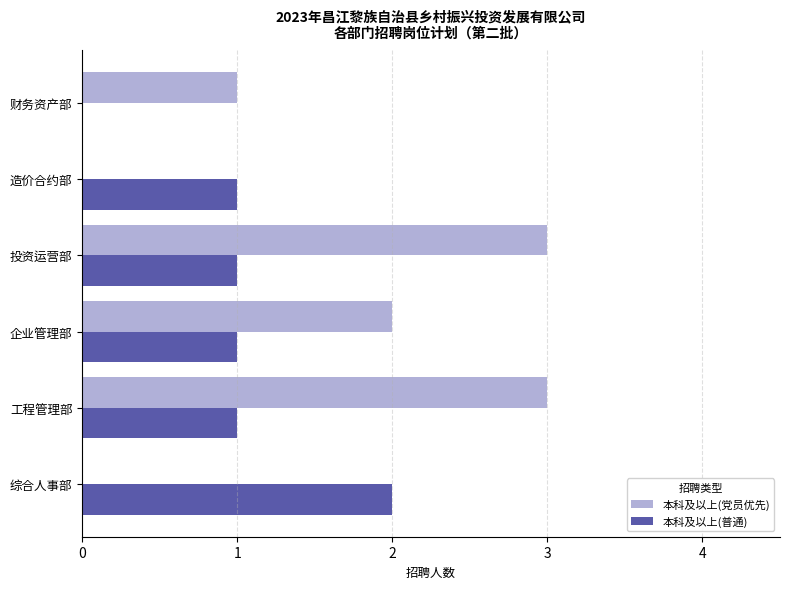

What is the sum of all 本科及以上(普通) values?

6